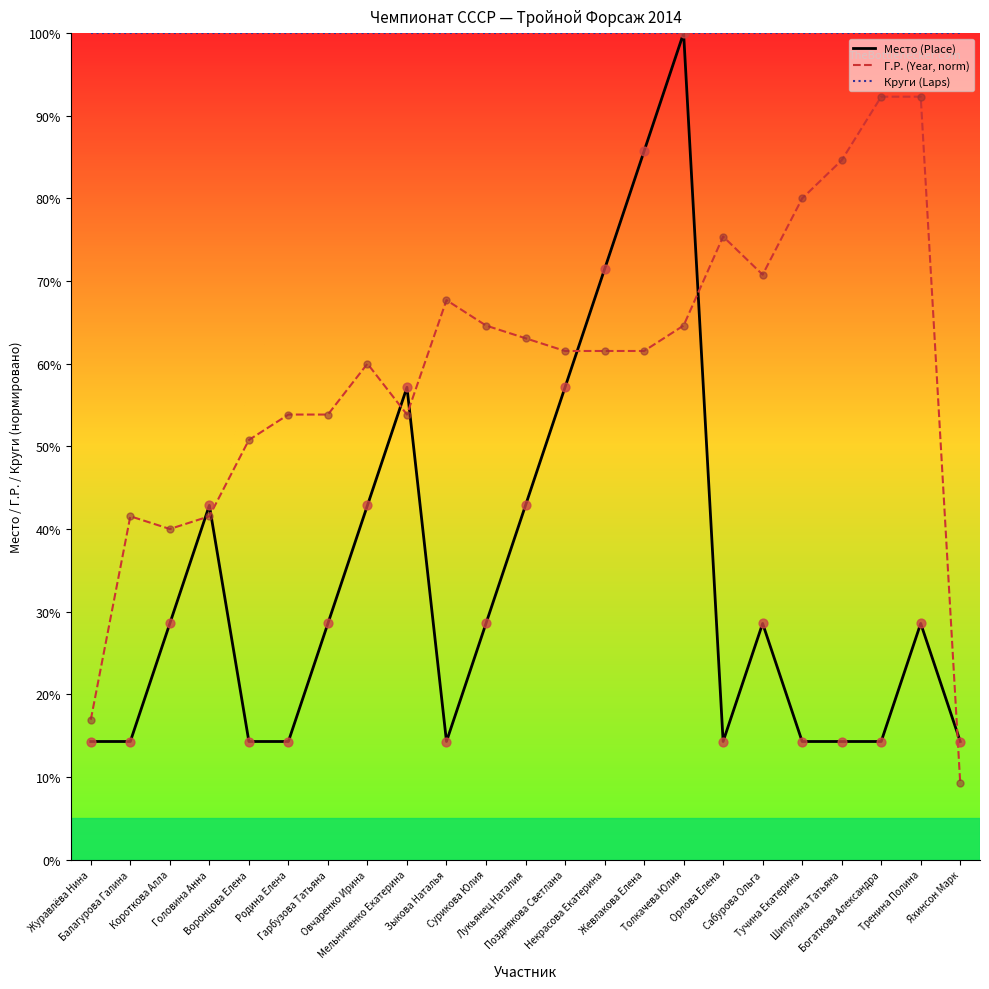

Which series has the largest total across all categories?

Круги (Laps)